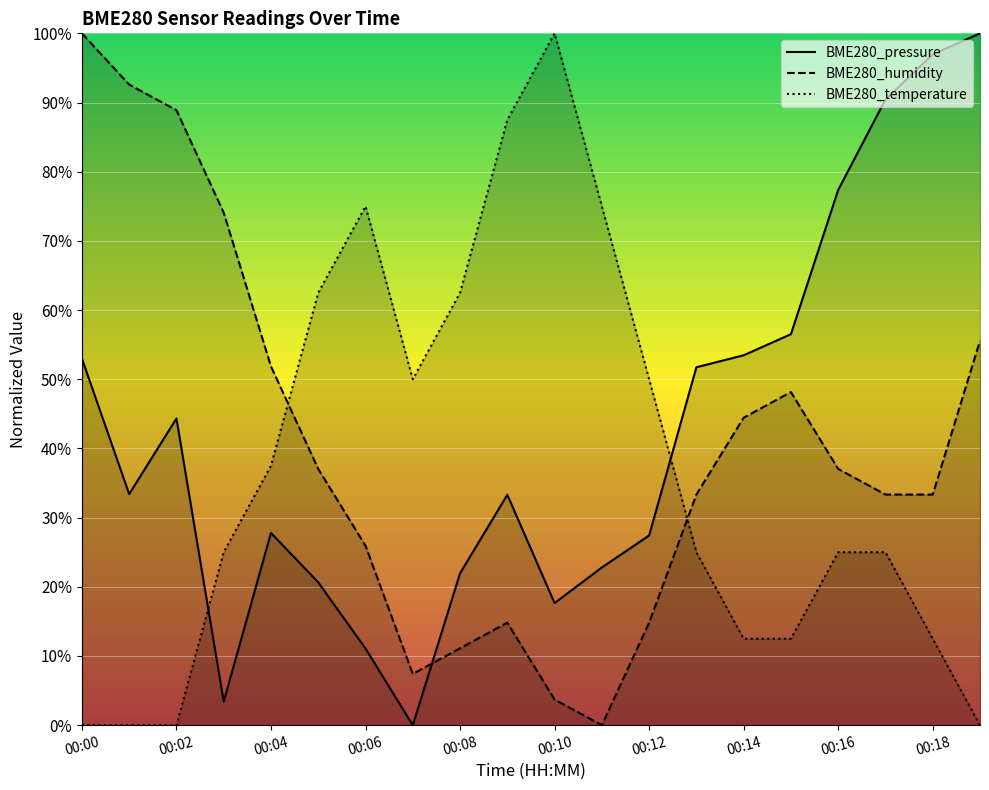

Rank the series by their average value, from lowest to highest.

BME280_temperature, BME280_humidity, BME280_pressure